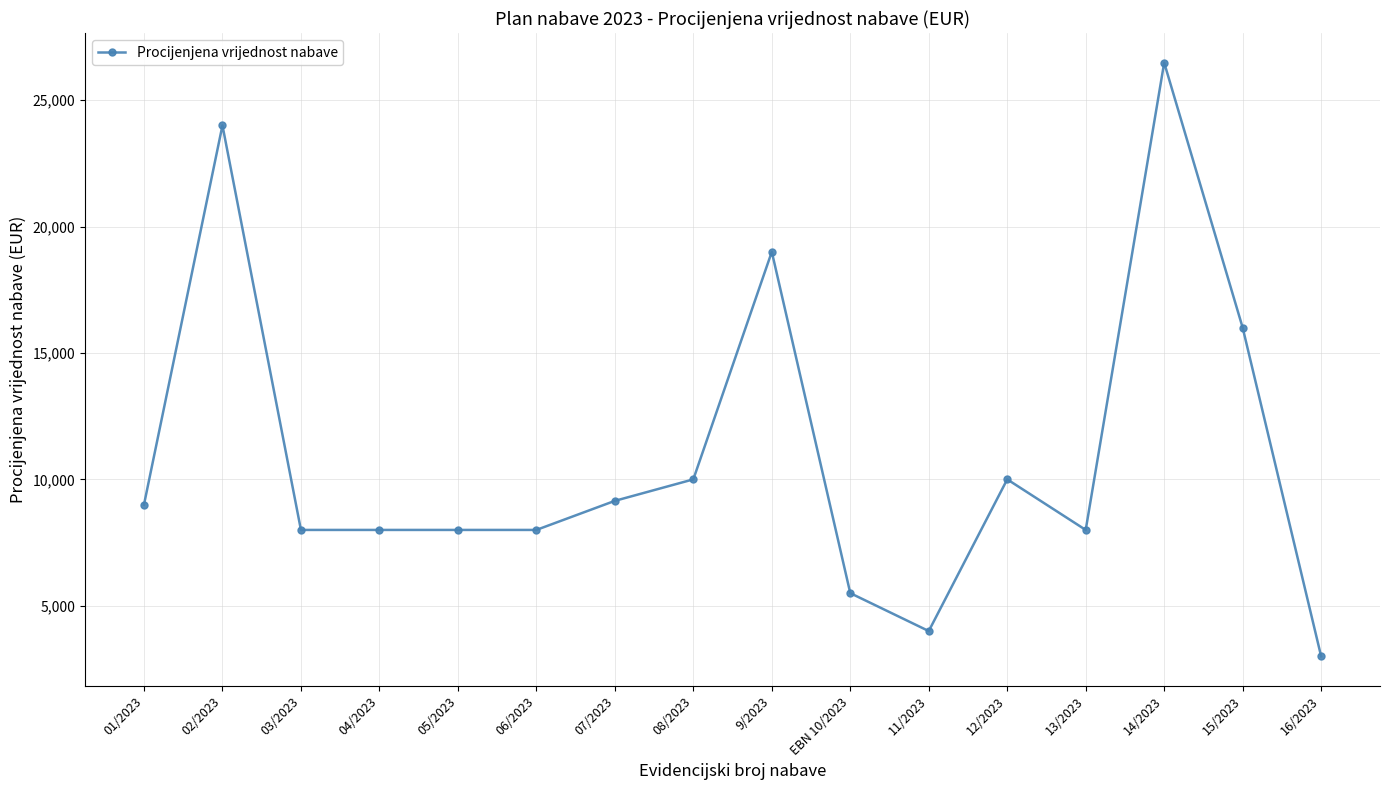

How many lines are shown in the chart?

1